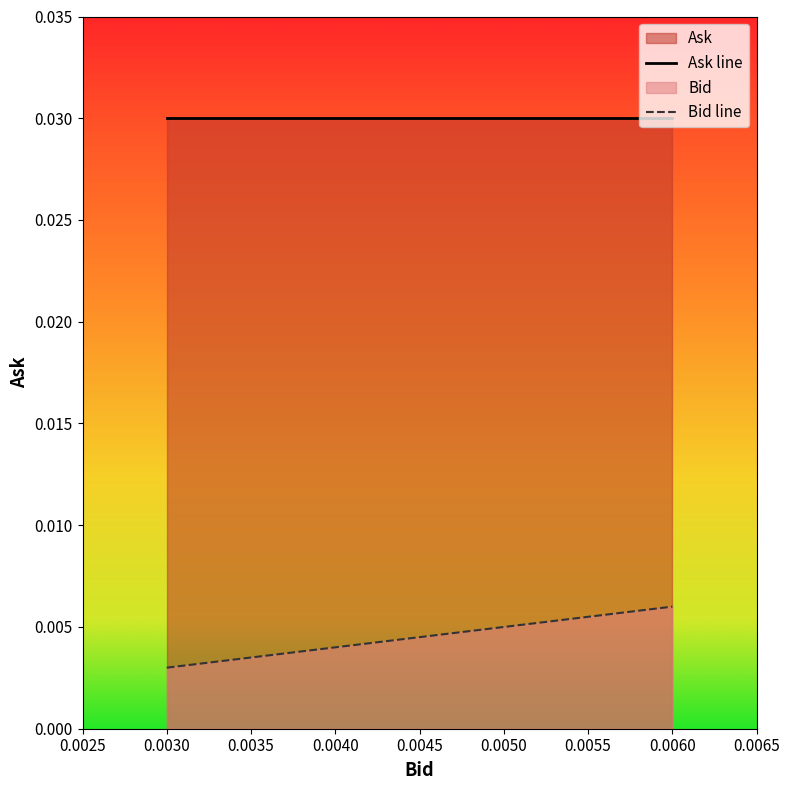

At how many categories does at least one series exceed 0?

4